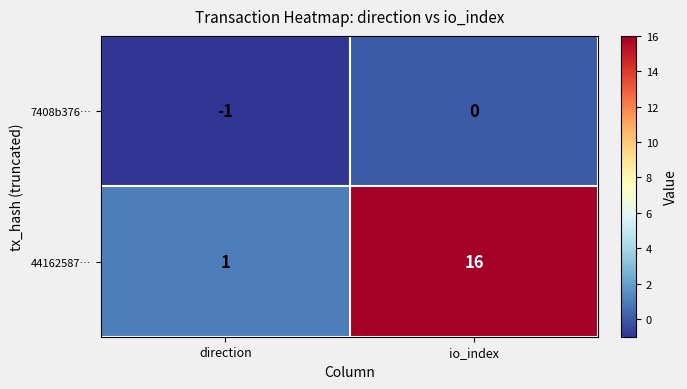

The 44162587… series shows 16 at io_index. True or false?

True